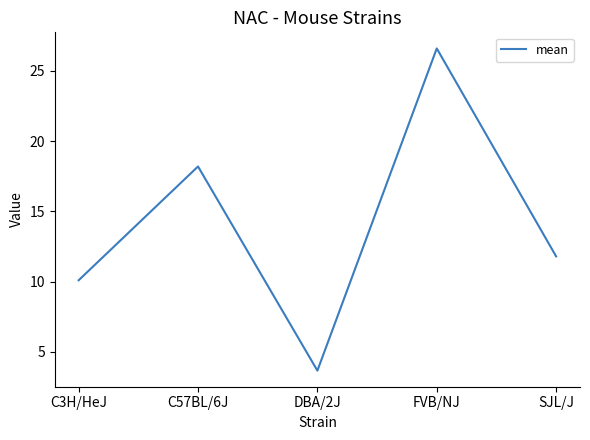

Between C57BL/6J and C3H/HeJ, which is larger?

C57BL/6J